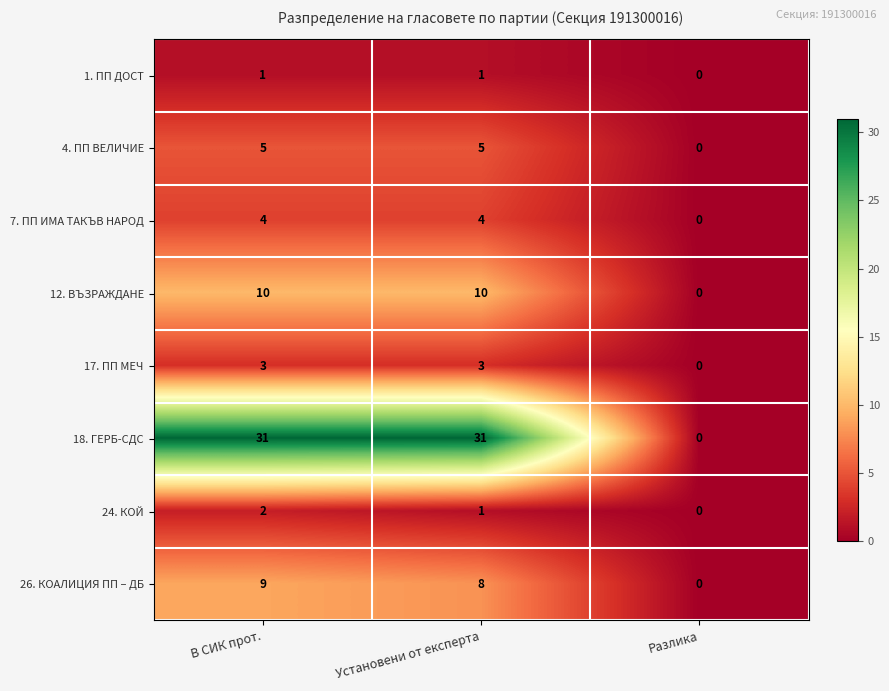

The 17. ПП МЕЧ series shows 0 at Разлика. True or false?

True